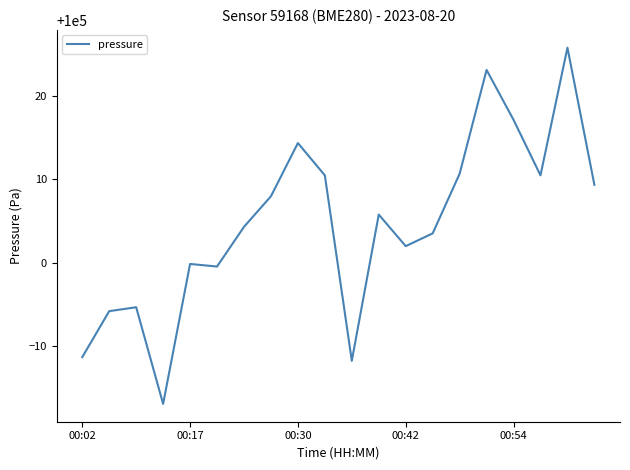

What is the smallest value displayed?

99983.1